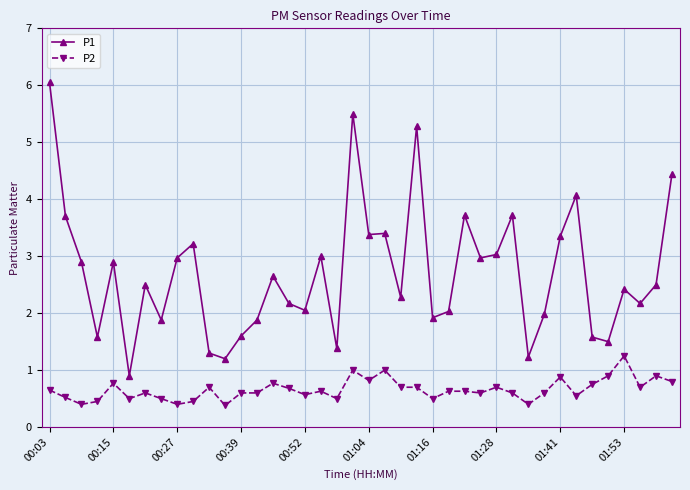

True or false: P2 has more than 1 interior local peaks.

True